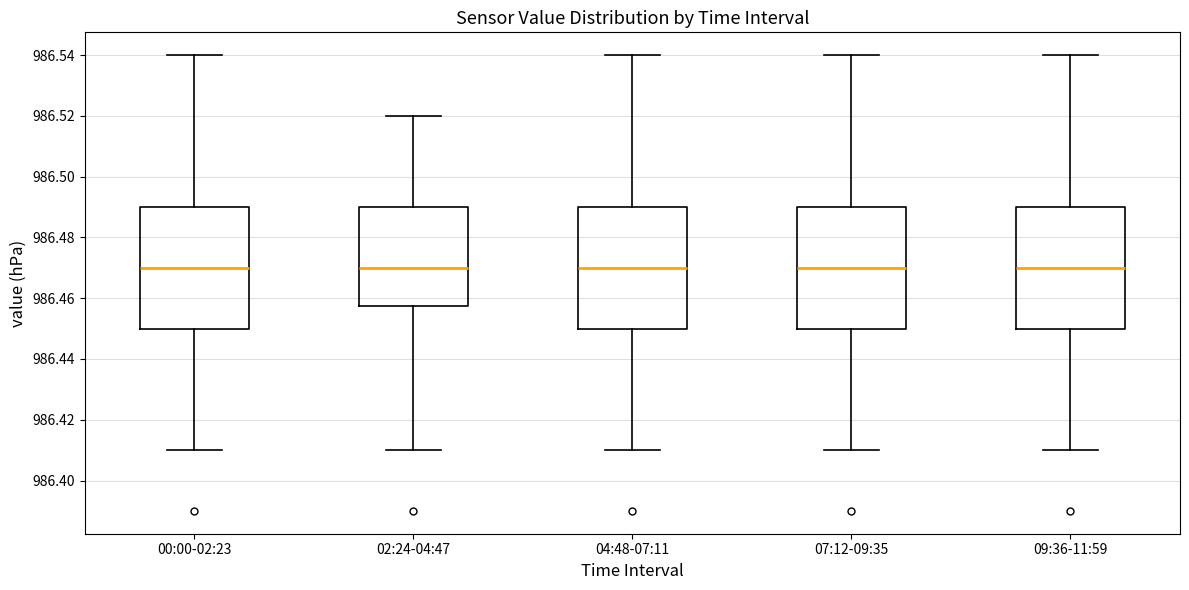

Reading left to right, transcribe this box plot: for each box, give where its median line is, the range the box spans, and where its two whiskers end, as read against the y-axis. The values are not printed on the chart, so give them approximately, as read against the axis.

00:00-02:23: median 986.470, box 986.450 to 986.490, whiskers 986.410 to 986.540
02:24-04:47: median 986.470, box 986.458 to 986.490, whiskers 986.410 to 986.520
04:48-07:11: median 986.470, box 986.450 to 986.490, whiskers 986.410 to 986.540
07:12-09:35: median 986.470, box 986.450 to 986.490, whiskers 986.410 to 986.540
09:36-11:59: median 986.470, box 986.450 to 986.490, whiskers 986.410 to 986.540